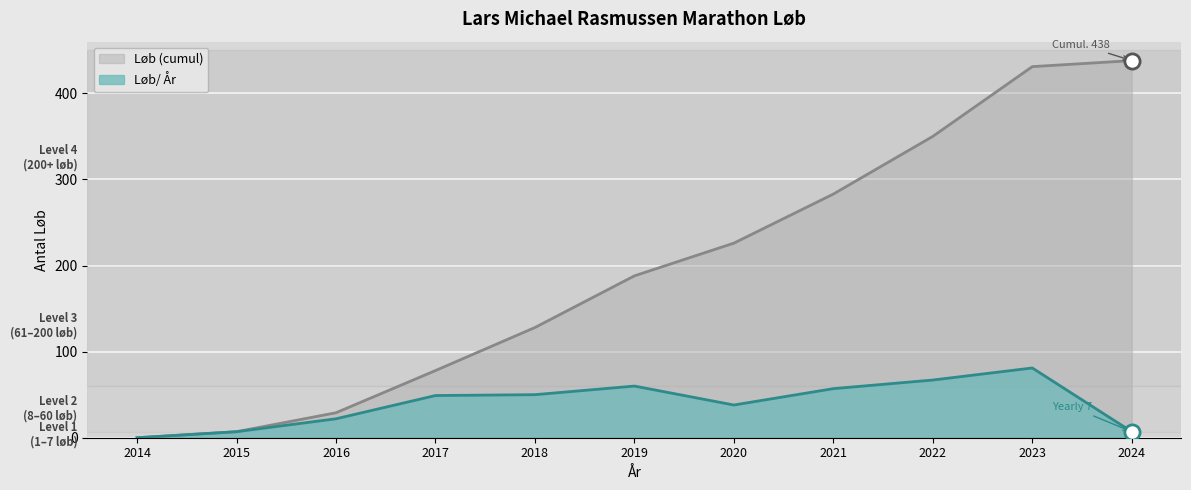

Which series reaches the maximum Y coordinate?

Løb (cumul)